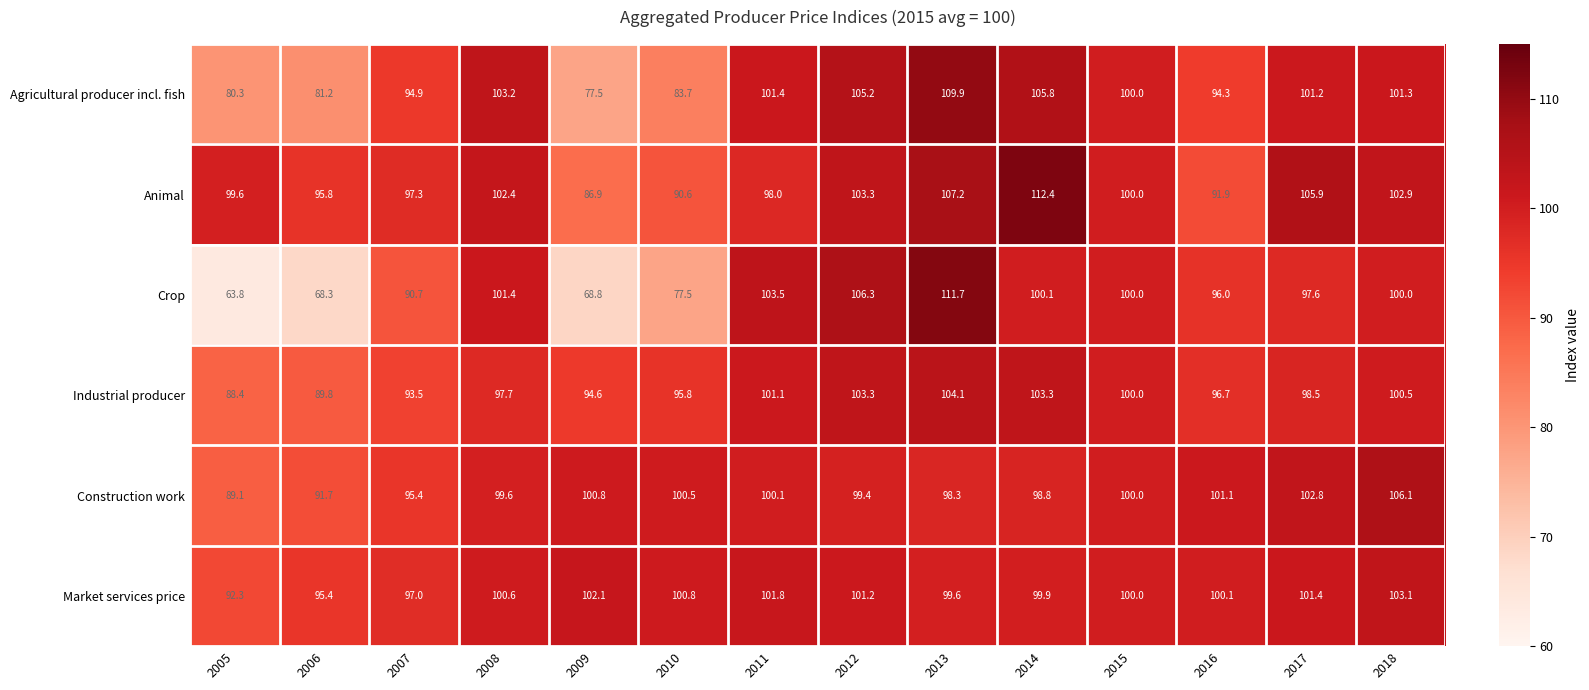

Where does the Crop series first go above 100?

2008